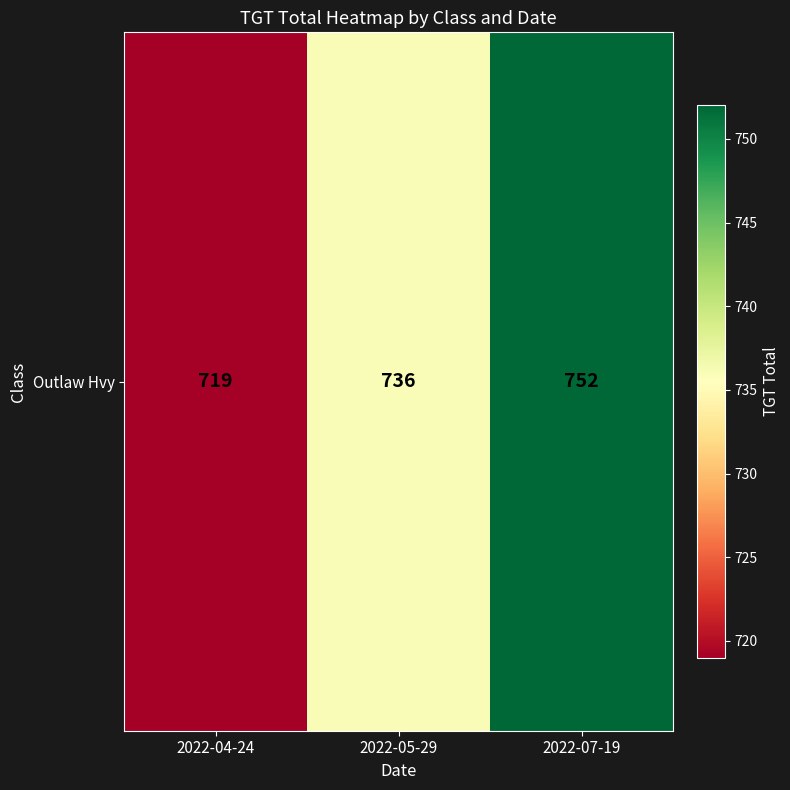

What is the average value?

736